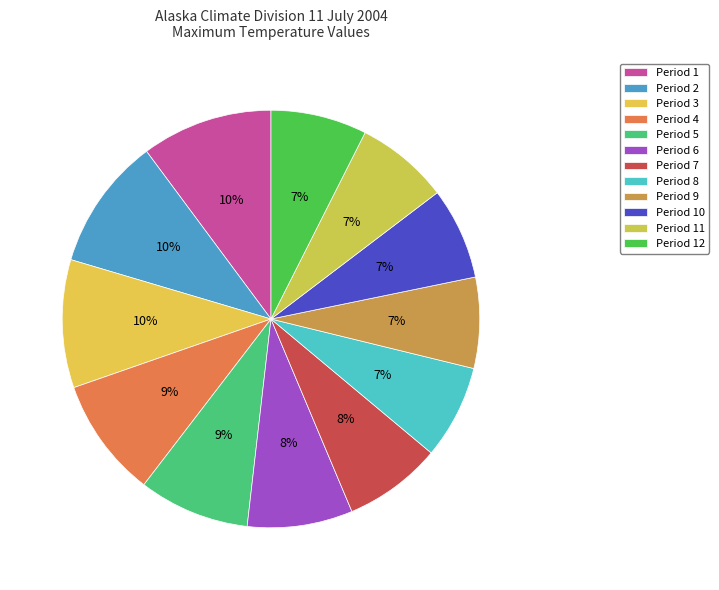

Count the number of slices in the pie.

12